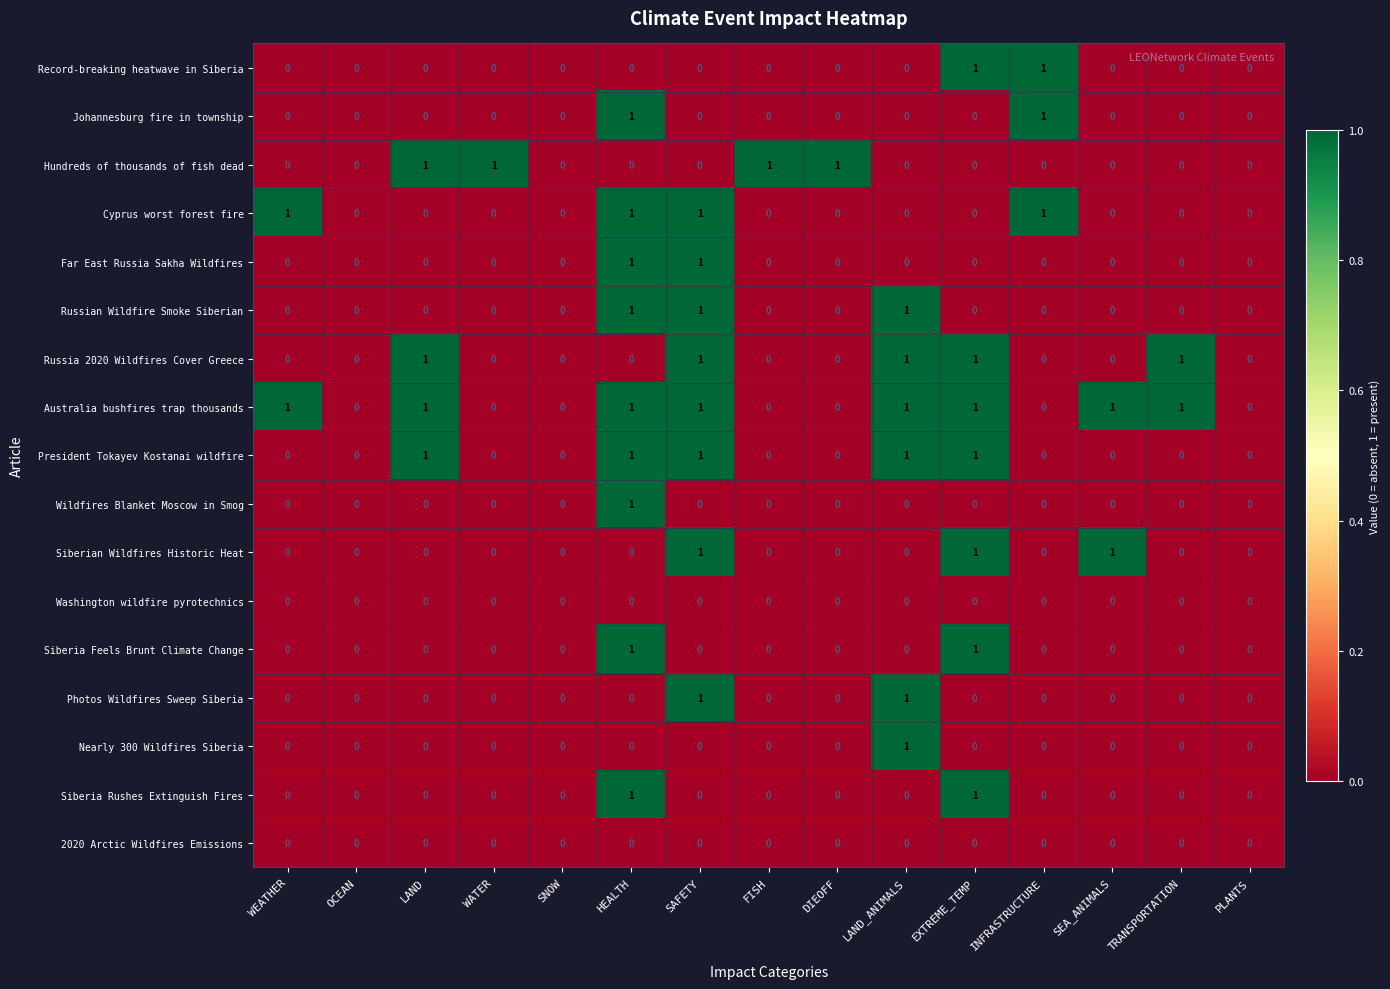

Which series has the largest total across all categories?

Australia bushfires trap thousands